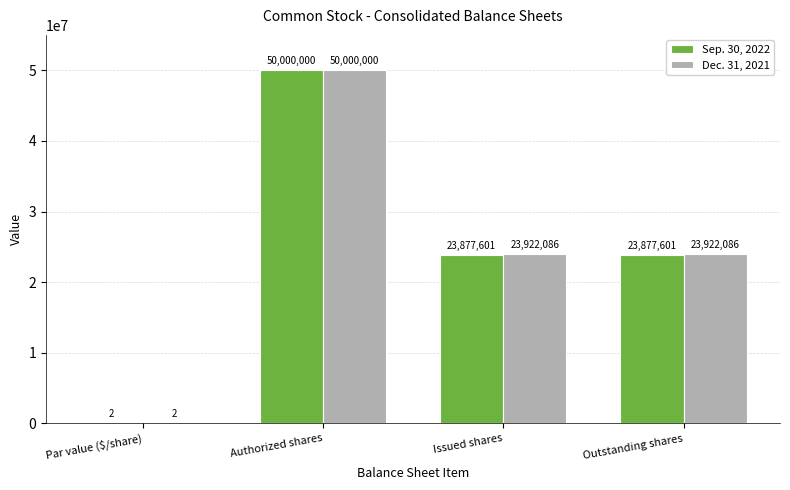

How many Dec. 31, 2021 values are between 23922086 and 50000000?

3